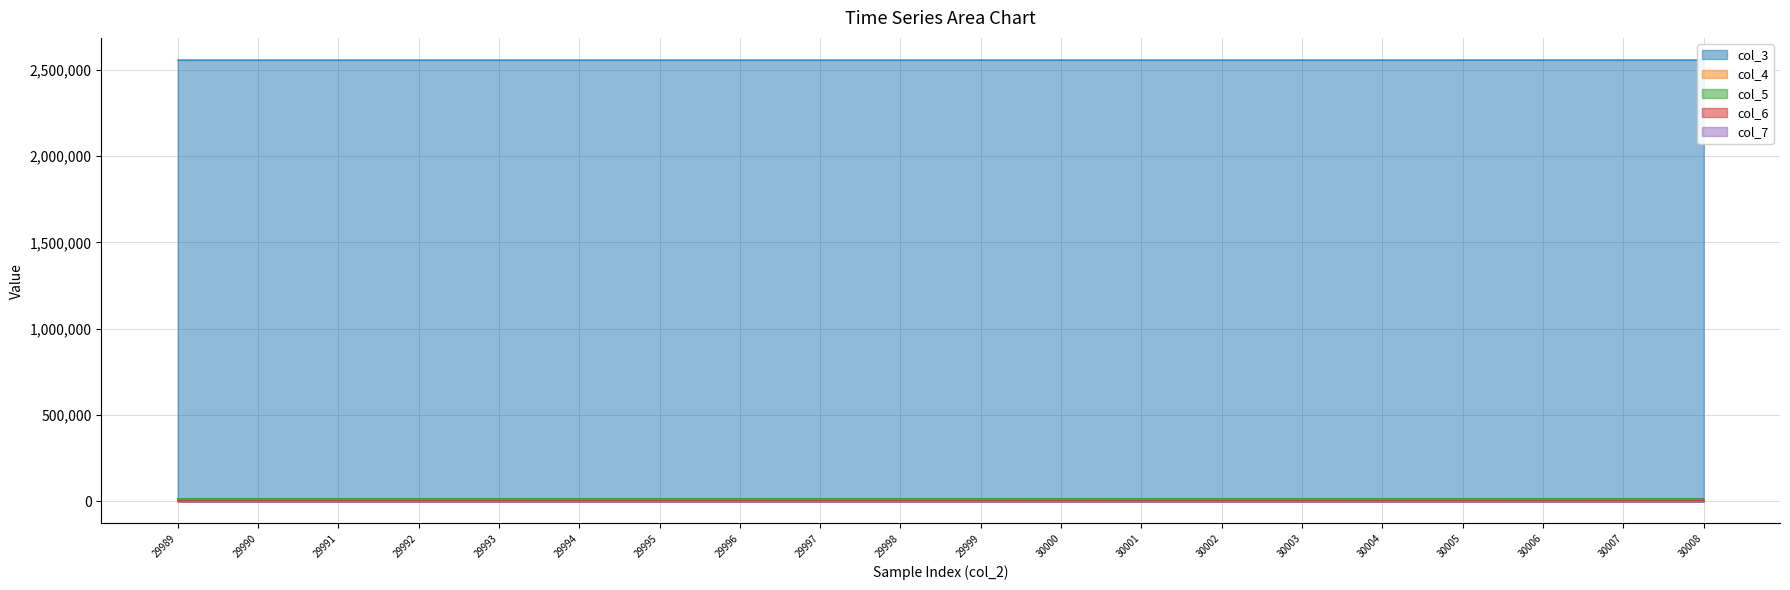

Where does the col_5 series first go above 15484?

29992